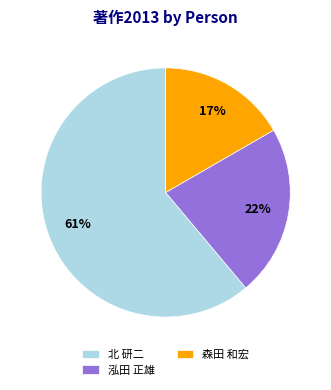

Approximately how many times larger is the value at 森田 和宏 compared to 泓田 正雄?

0.8